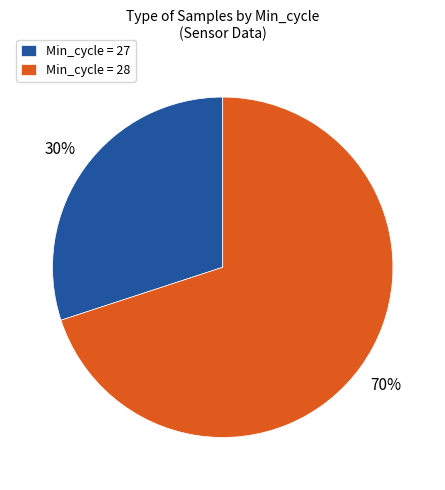

Is the sum of Min_cycle = 27 and Min_cycle = 28 greater than half?

Yes